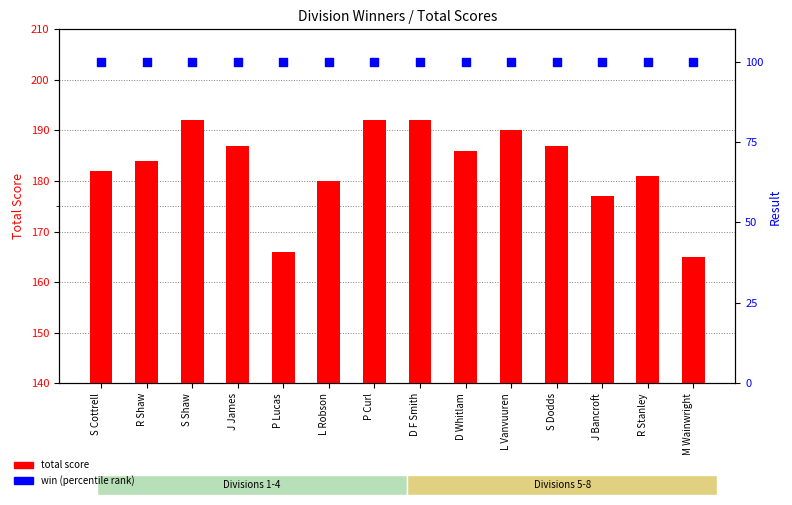

Between R Stanley and L Robson, which is larger?

R Stanley